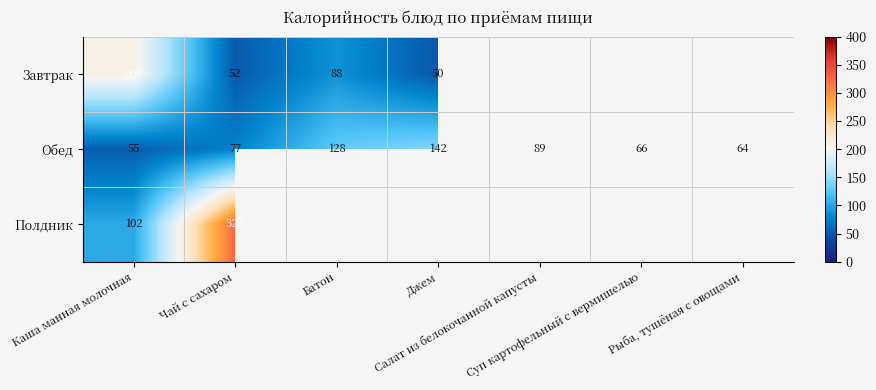

What is the lowest value of the Обед series?

55